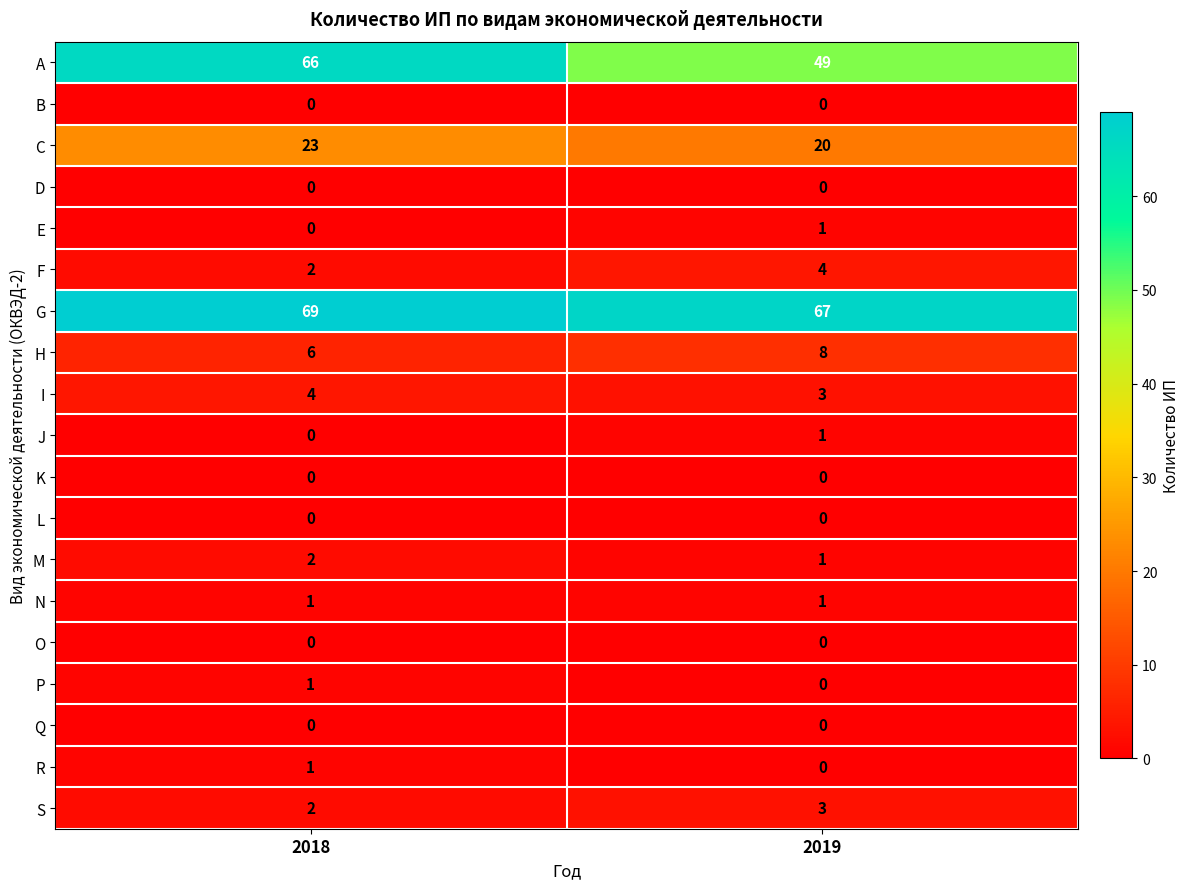

At how many categories does at least one series exceed 48?

2